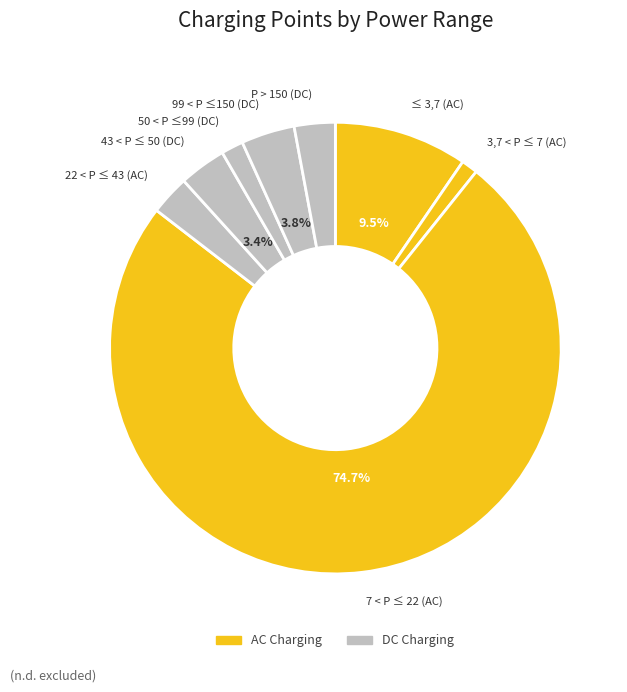

What is the largest slice in the pie chart?

7 < P ≤ 22 (AC)